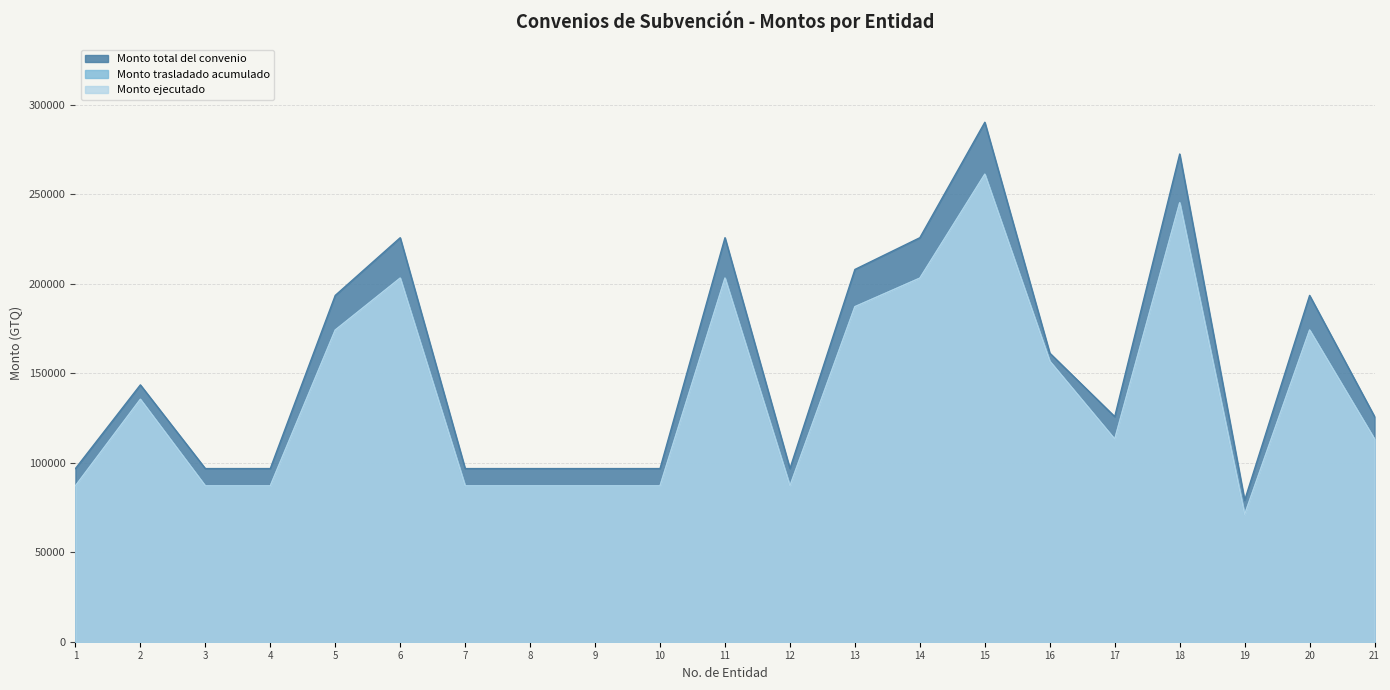

Rank the series by their maximum value, from highest to lowest.

Monto total del convenio, Monto trasladado acumulado, Monto ejecutado